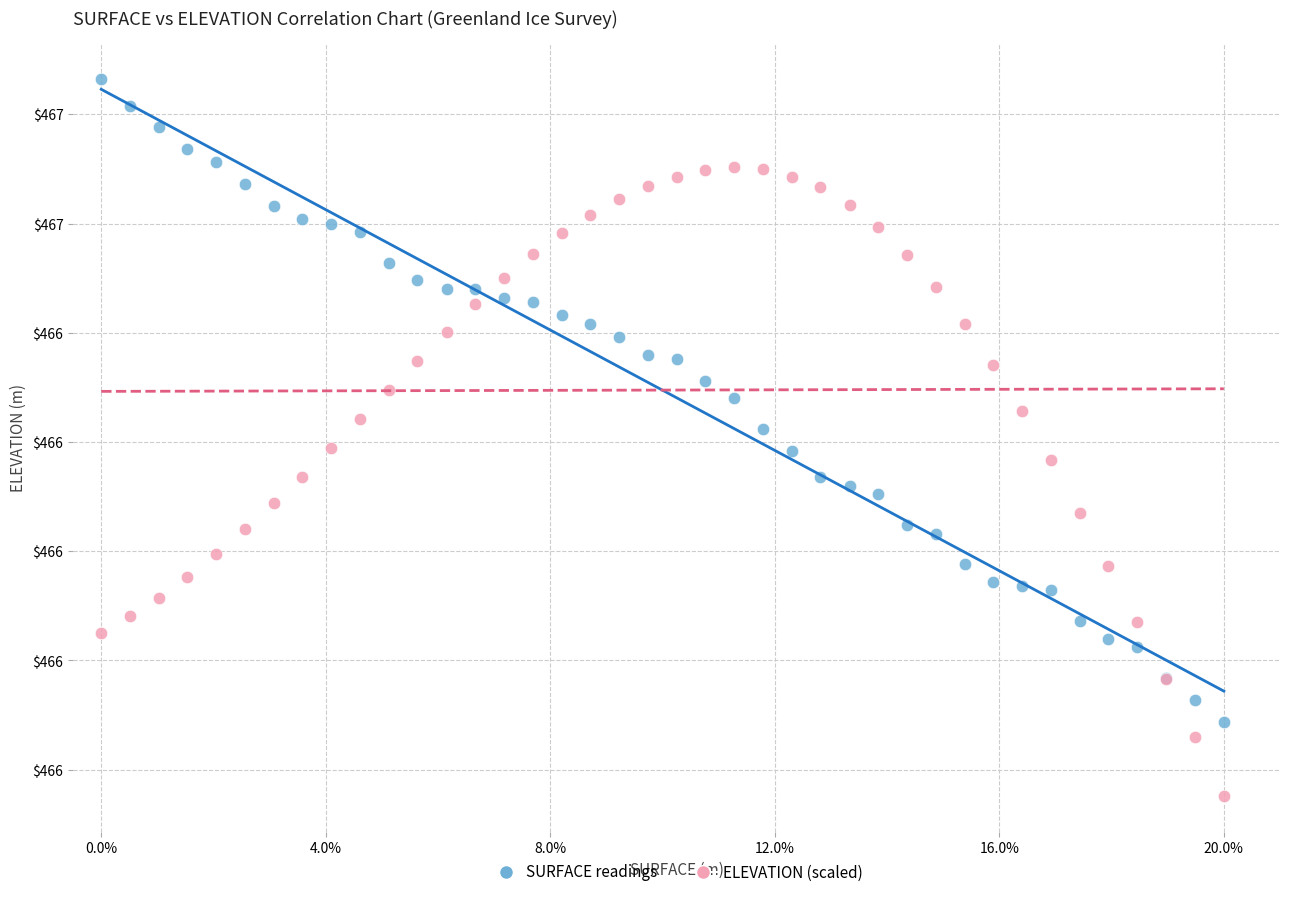

Which series contains the highest Y value?

SURFACE readings